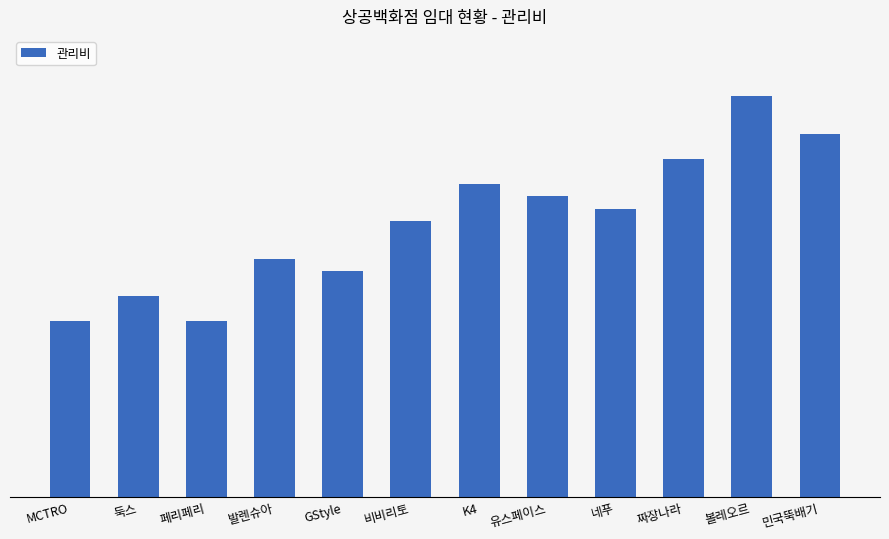

What is the label of the 11th bar from the right?

둑스